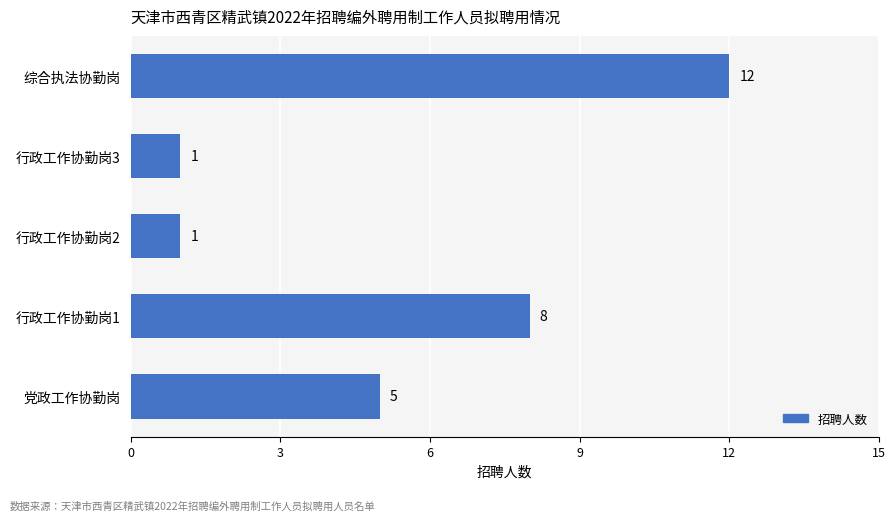

How many data points does each series have?

5